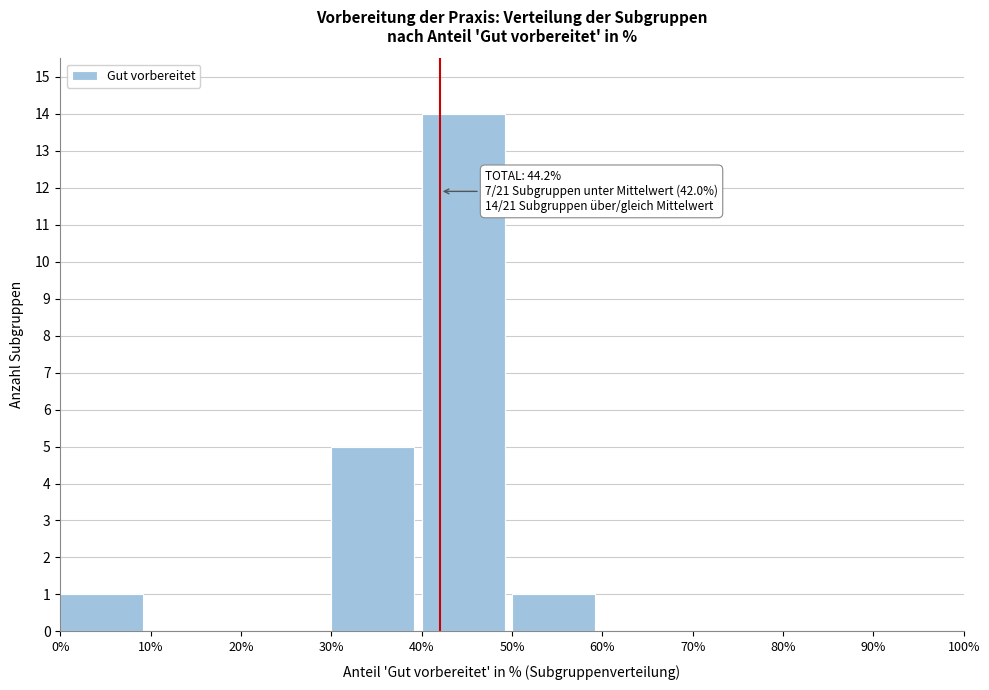

Over which range of the x-axis is the bar tallest?

40% to 50%